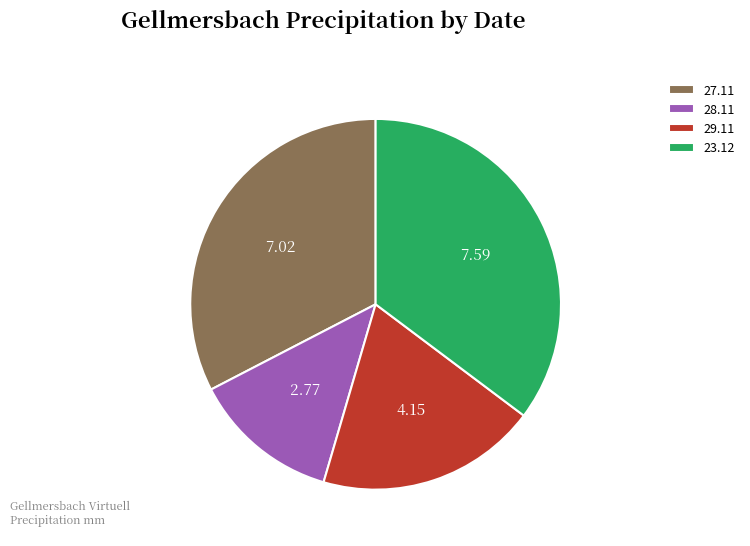

Rank the categories by value from highest to lowest.

23.12, 27.11, 29.11, 28.11